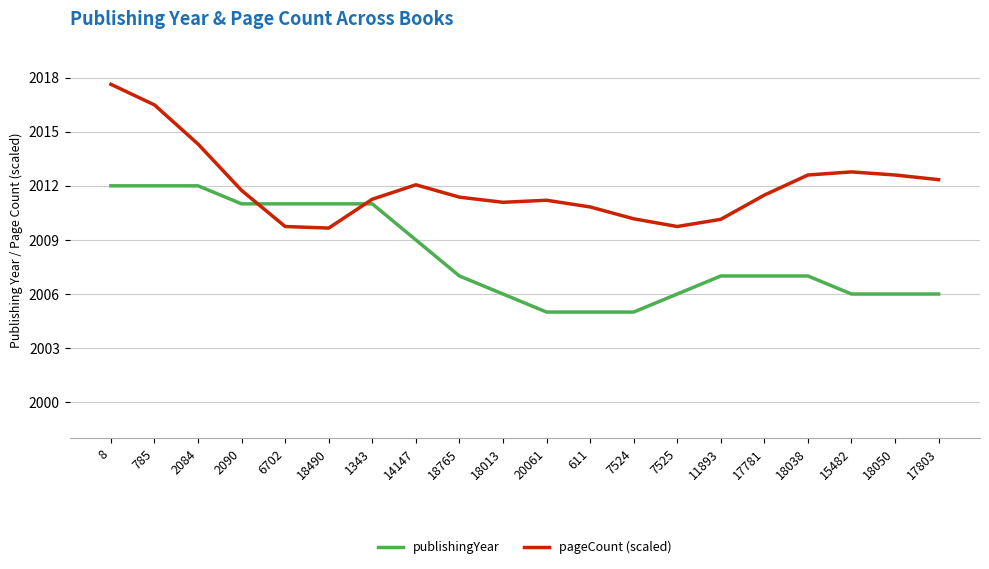

What position from the right is 17781?

5